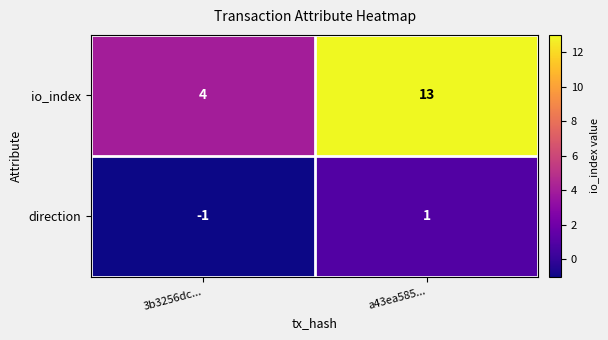

List the series in order of their overall mean, highest first.

io_index, direction